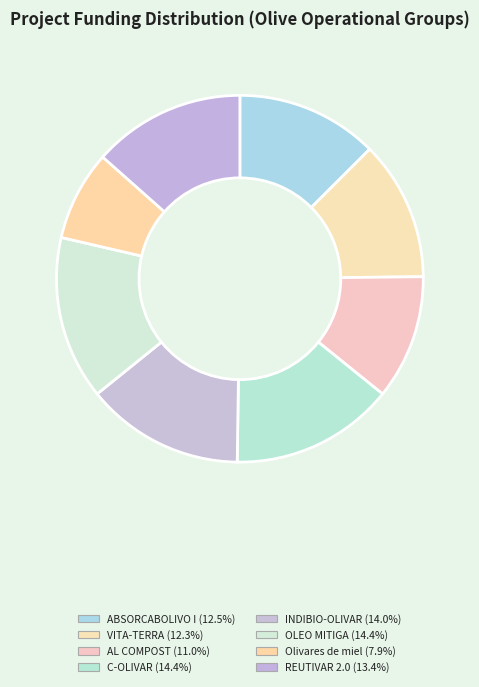

Is there a majority slice in this chart?

No